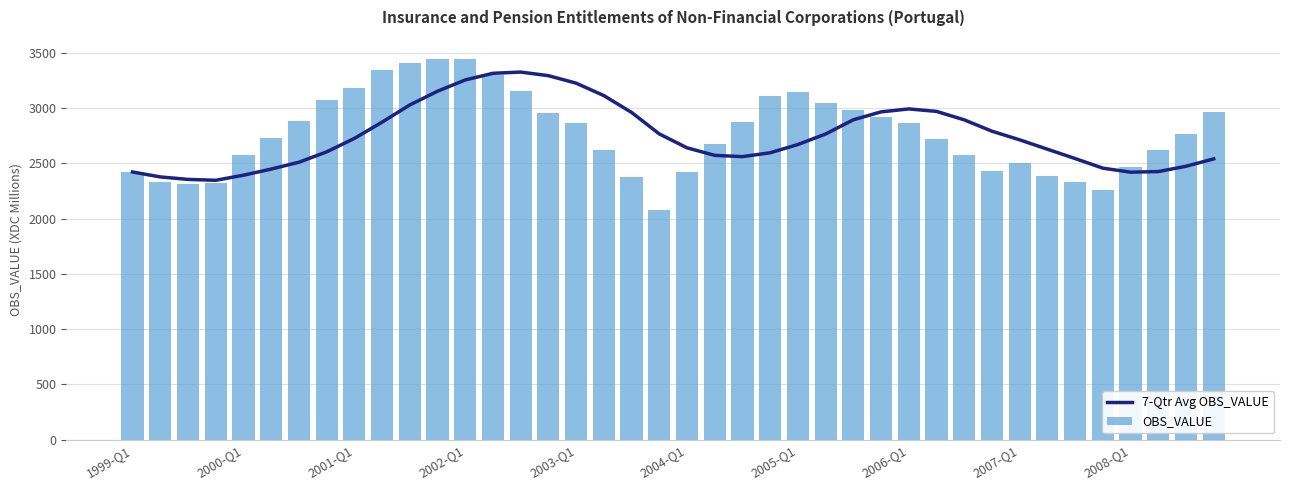

What is the average value of the OBS_VALUE series?

2771.9